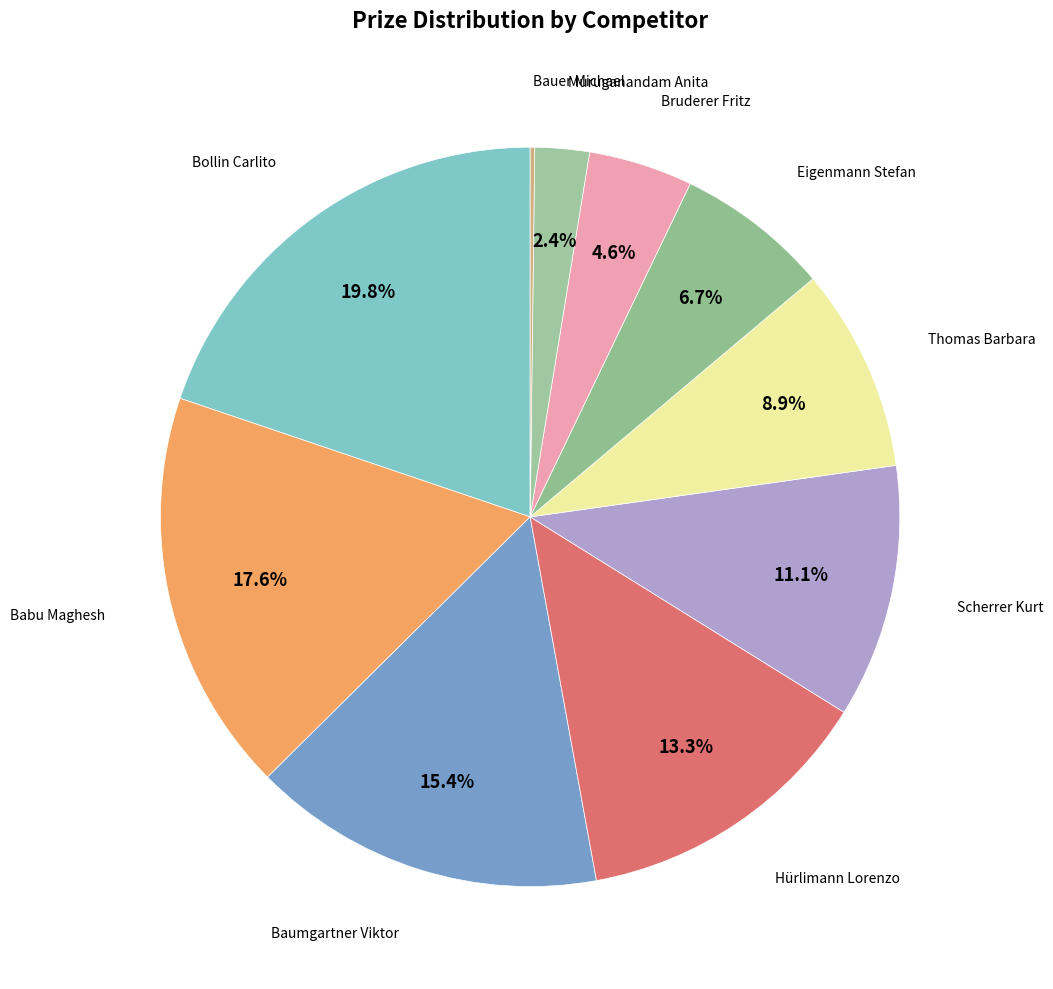

Is there a majority slice in this chart?

No